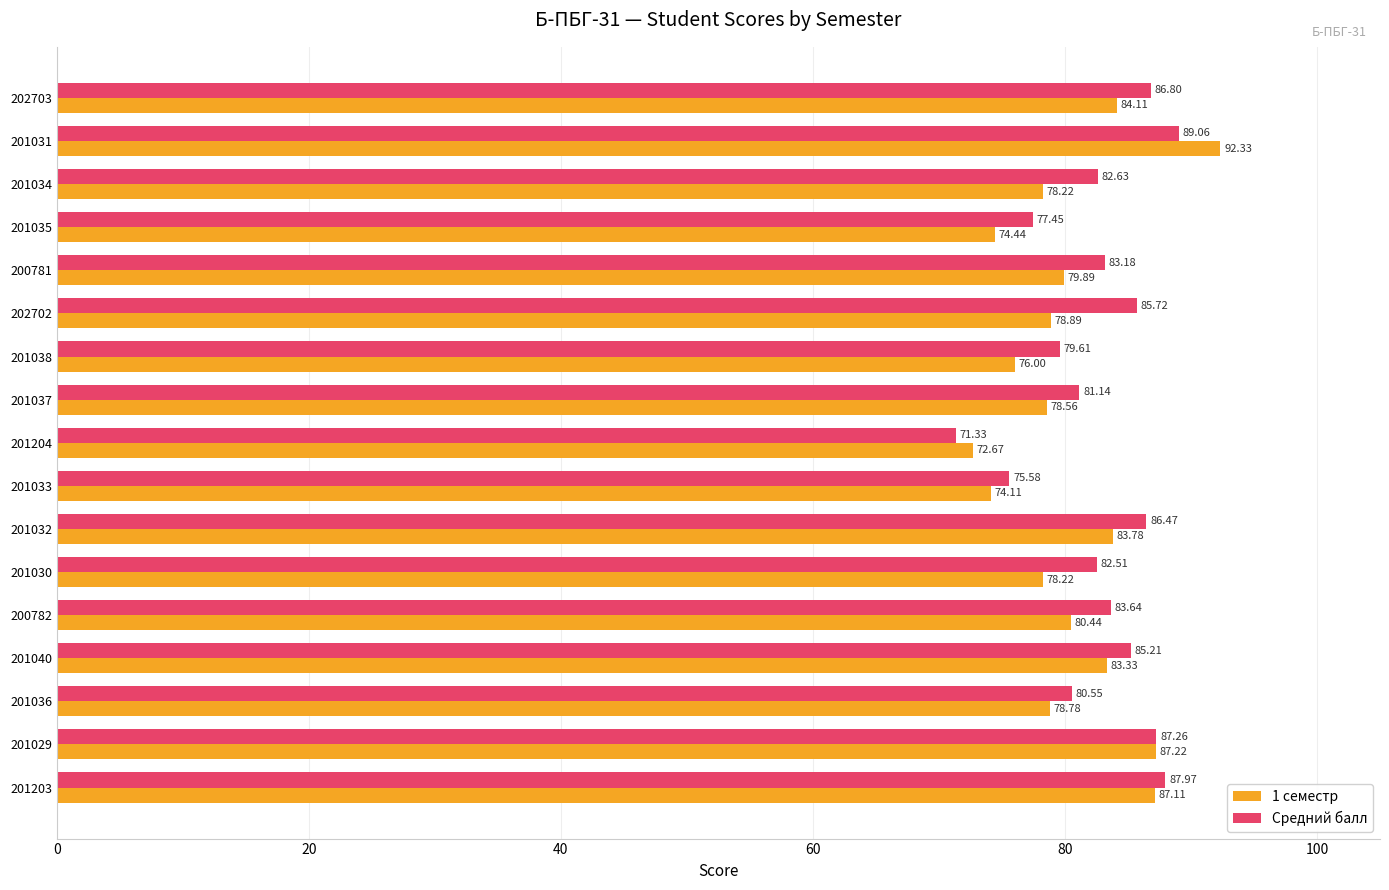

What is the average value of the Средний балл series?

82.7